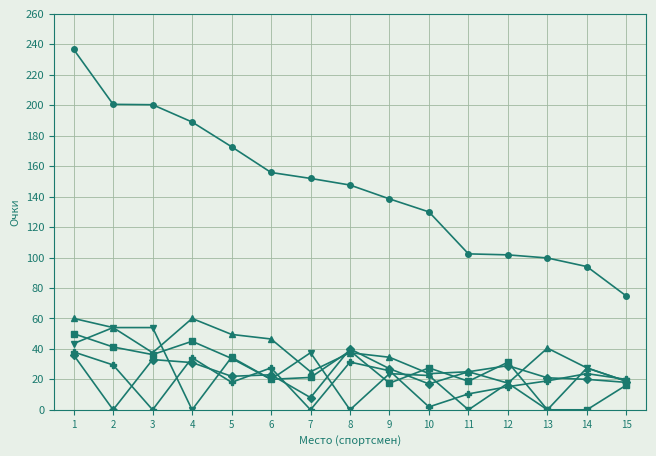

What is the greatest value displayed?

236.7